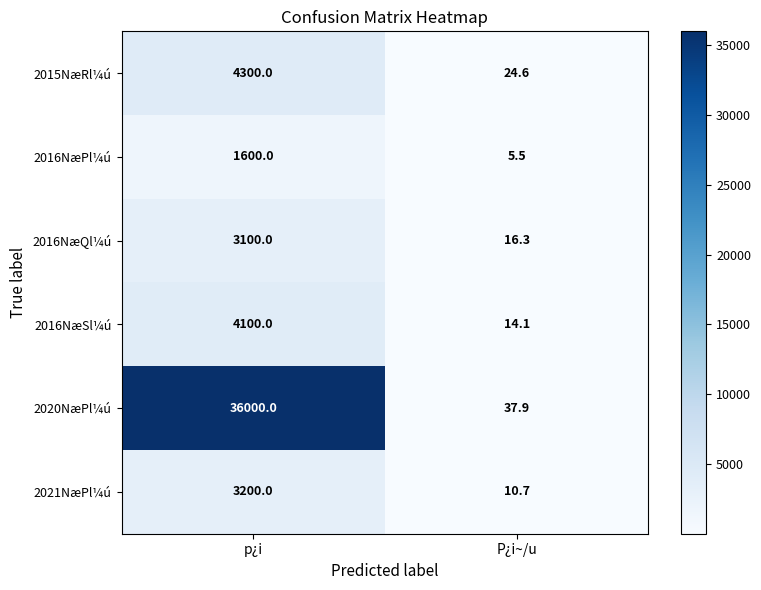

What is the total value across all series at P¿i~/u?

109.1